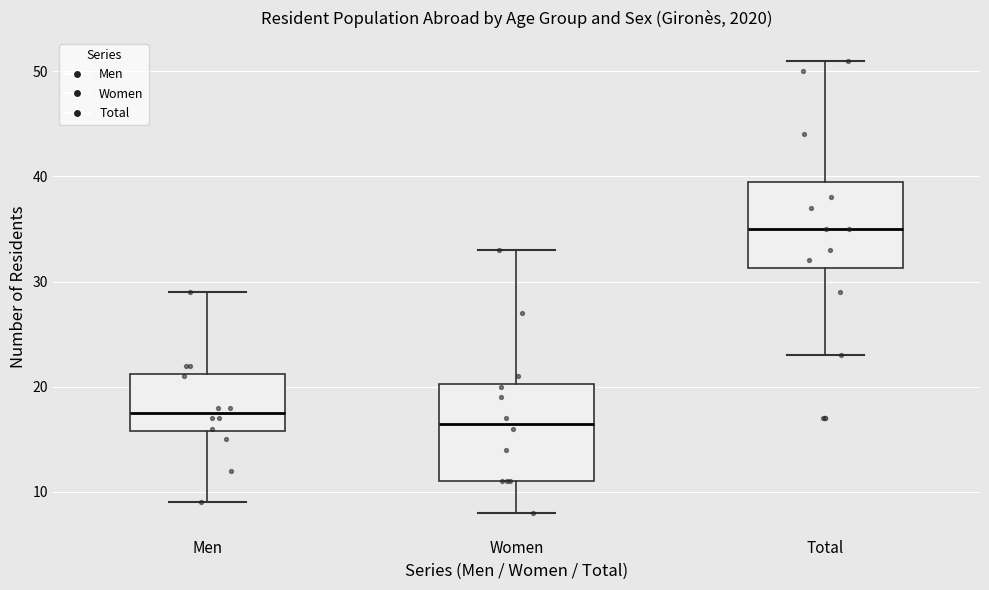

Where is the lower edge of the box for Total on the y-axis? The values are not printed on the chart, so give them approximately, as read against the axis.

31